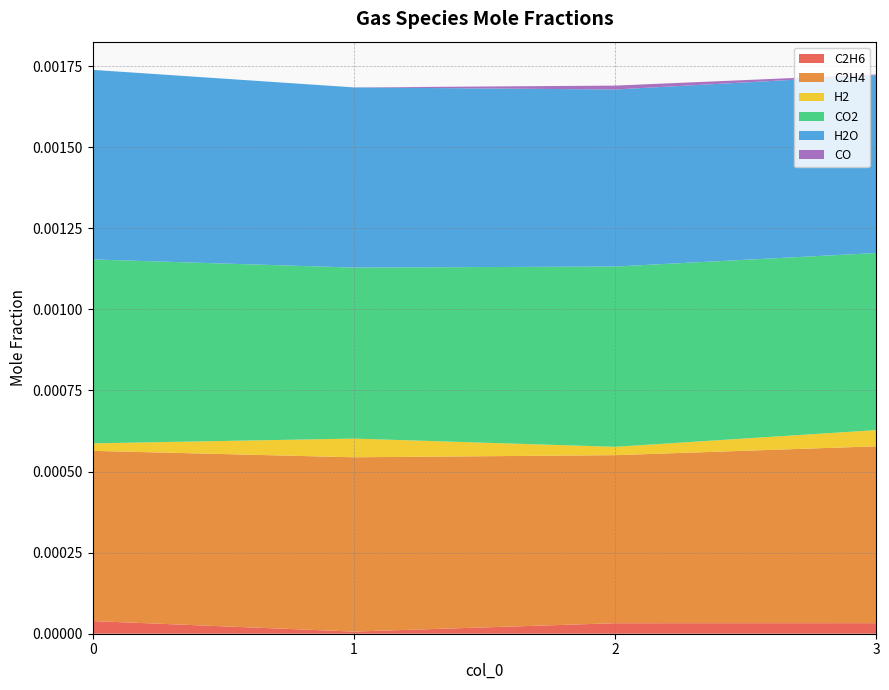

Reading left to right, extract all data points from this chart.

C2H6: 0=0.0	1=0.0	2=0.0	3=0.0
C2H4: 0=0.0	1=0.0	2=0.0	3=0.0
H2: 0=0.0	1=0.0	2=0.0	3=0.0
CO2: 0=0.0	1=0.0	2=0.0	3=0.0
H2O: 0=0.0	1=0.0	2=0.0	3=0.0
CO: 0=0.0	1=0.0	2=0.0	3=0.0